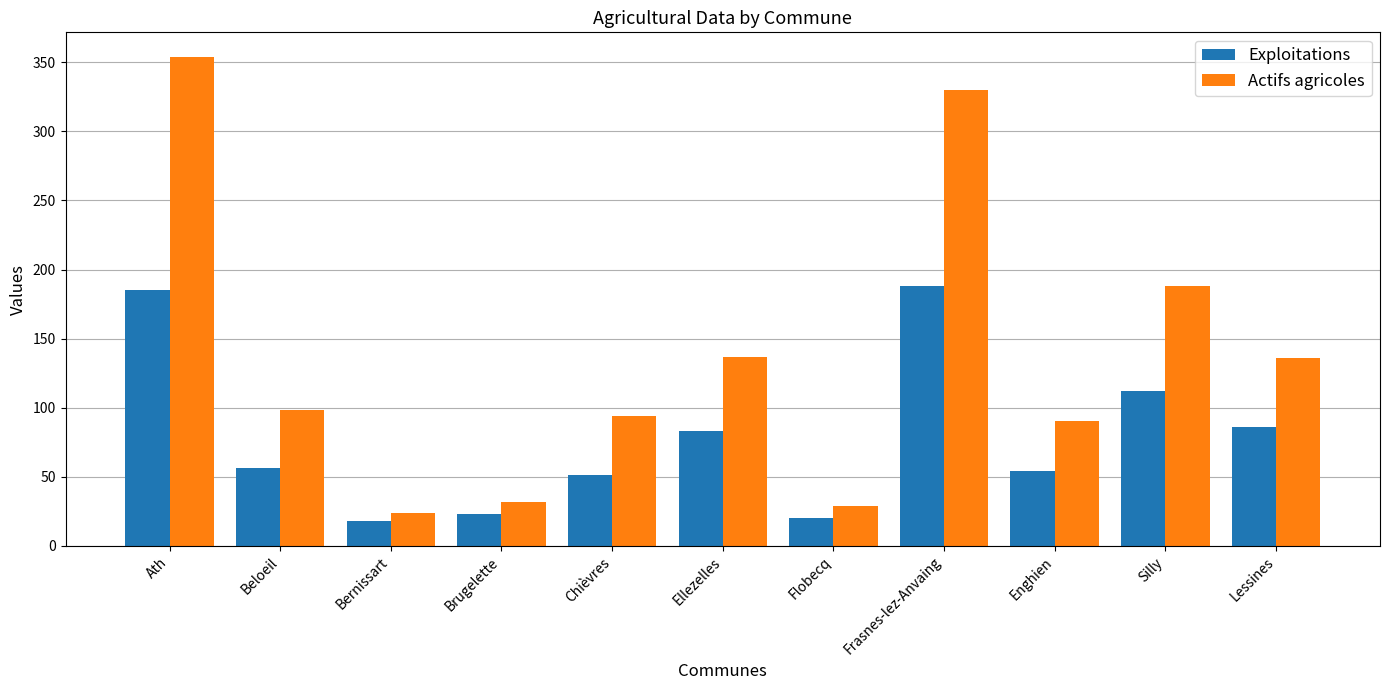

What is the sum of the Exploitations values at Chièvres and Flobecq?

71